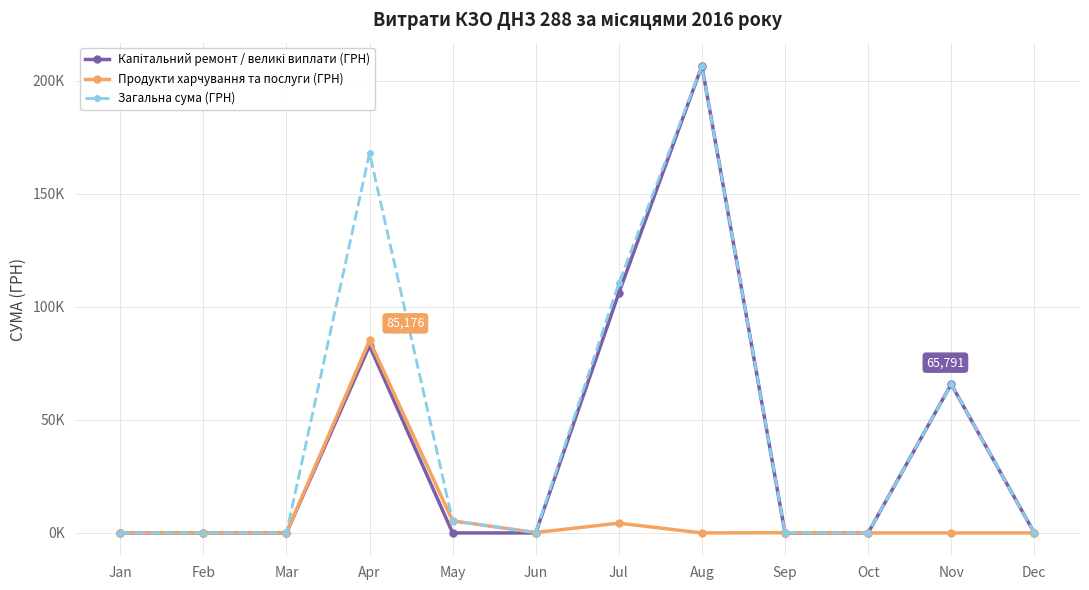

Which series has the largest total across all categories?

Загальна сума (ГРН)